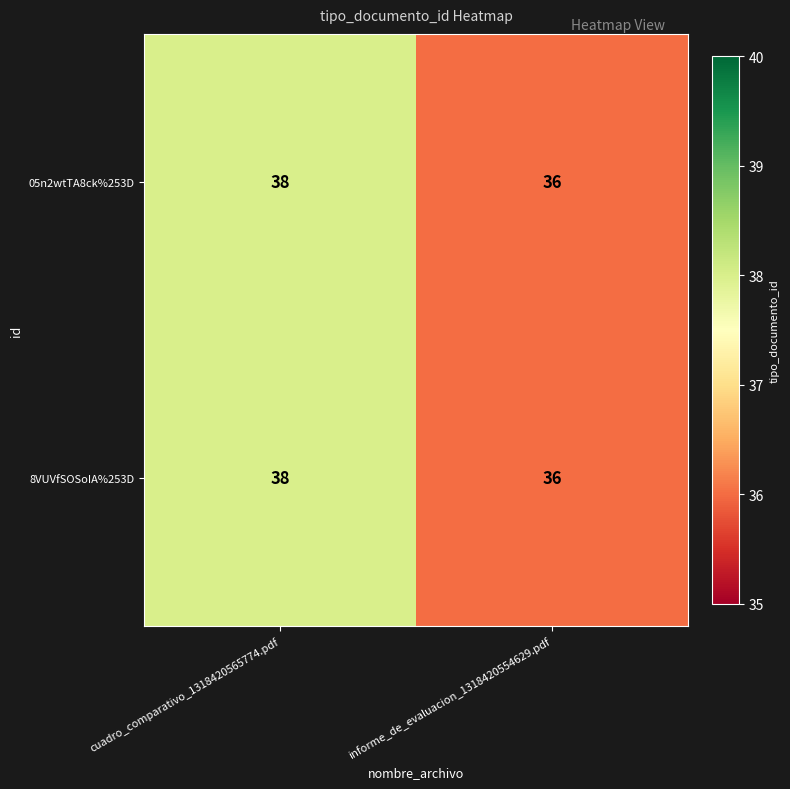

The value of 05n2wtTA8ck%253D at cuadro_comparativo_1318420565774.pdf is 38. True or false?

True